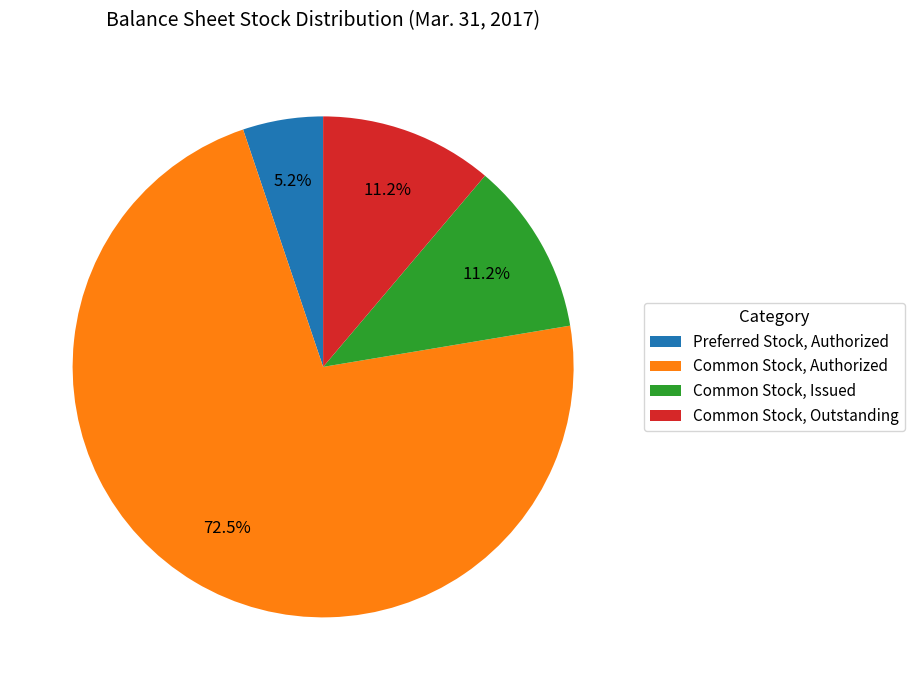

Which category has the biggest portion of the pie?

Common Stock, Authorized